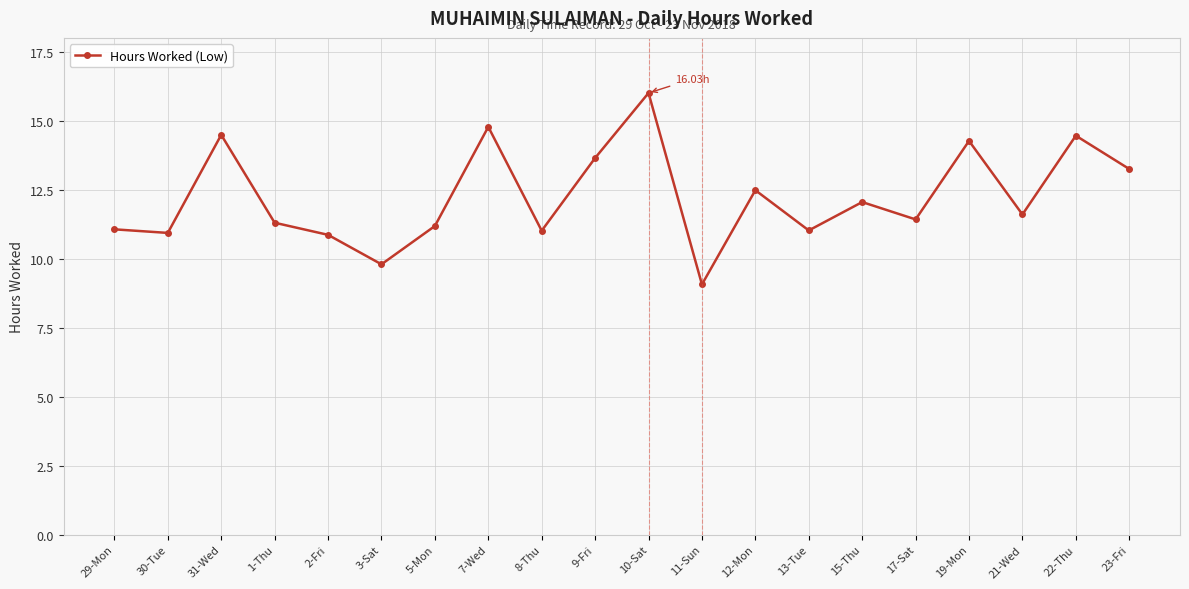

What is the sum of the values at 30-Tue and 19-Mon?

25.2